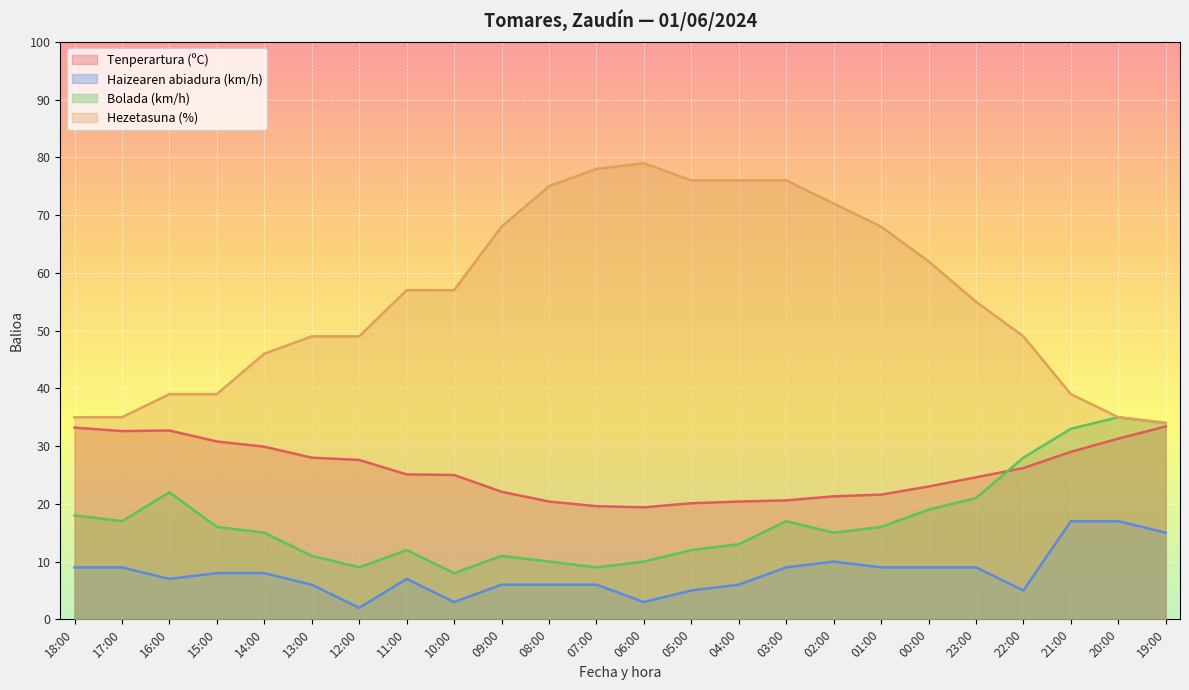

What is the value of the Bolada (km/h) point at the 15th from the left?

13.0